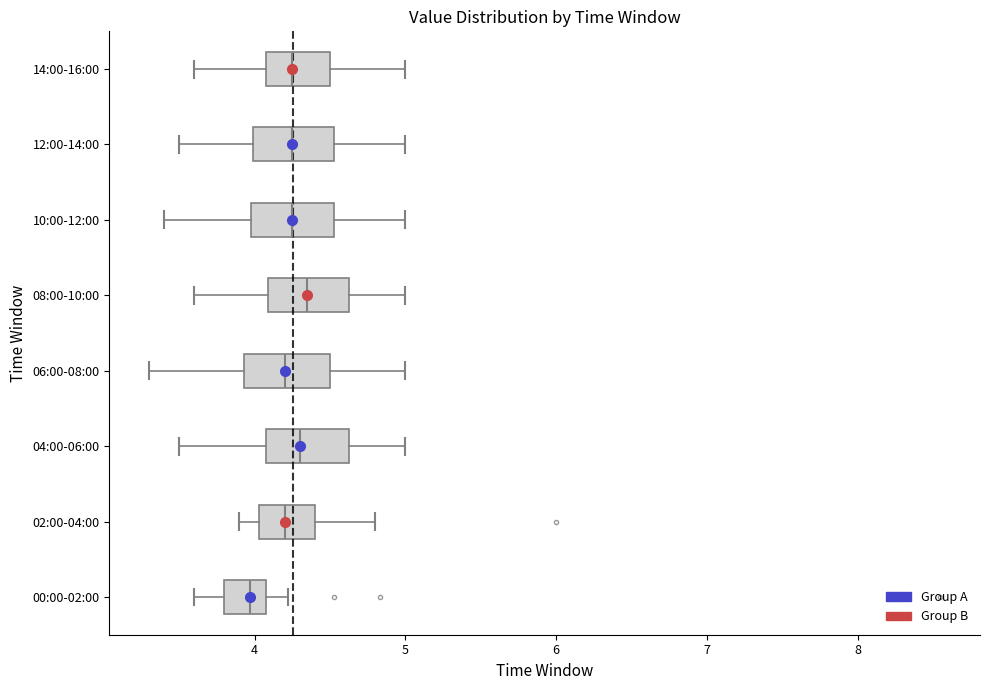

Where is the left edge of the box for 08:00-10:00 on the x-axis? The values are not printed on the chart, so give them approximately, as read against the axis.

4.1